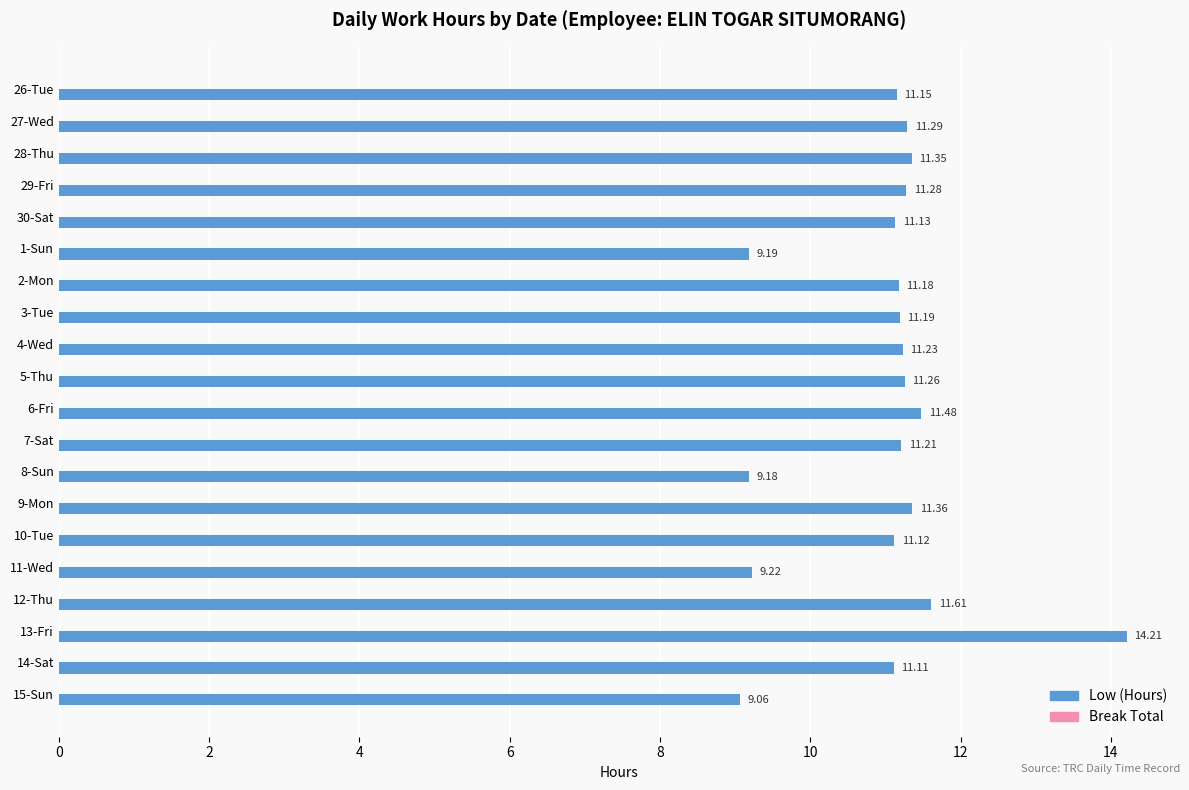

Are the bars horizontal?

Yes